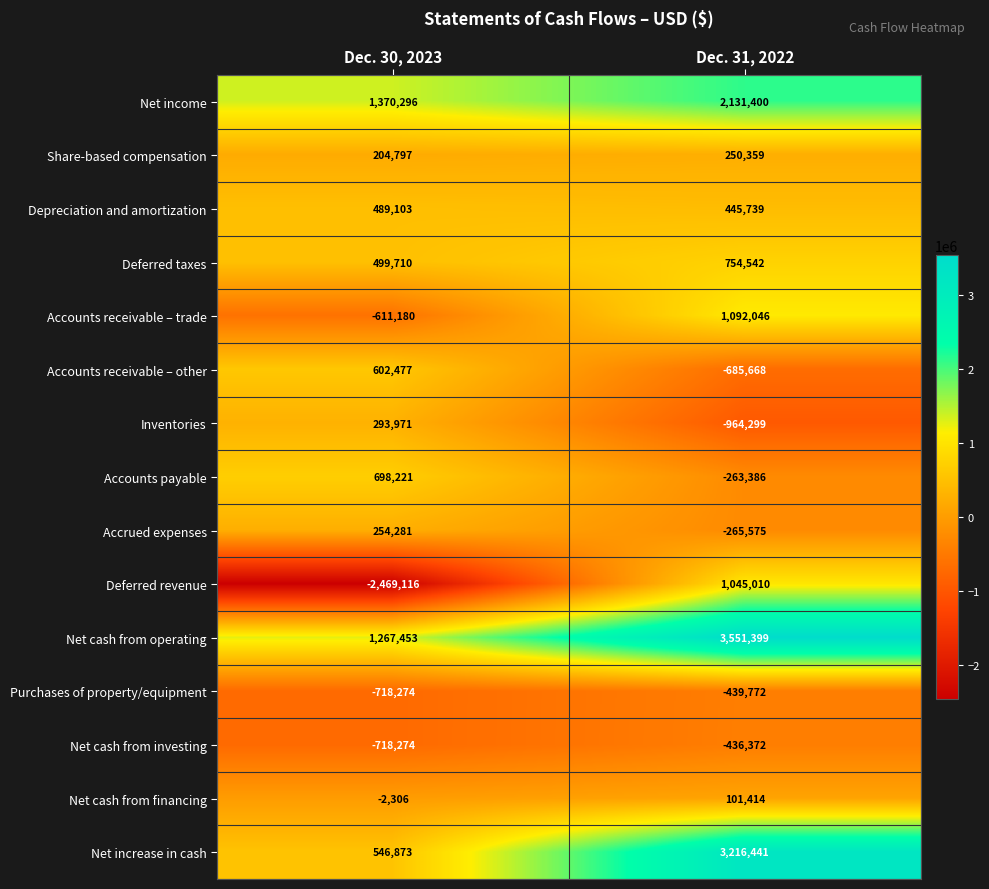

What is the difference between the Accounts receivable – trade values at Dec. 30, 2023 and Dec. 31, 2022?

1703226